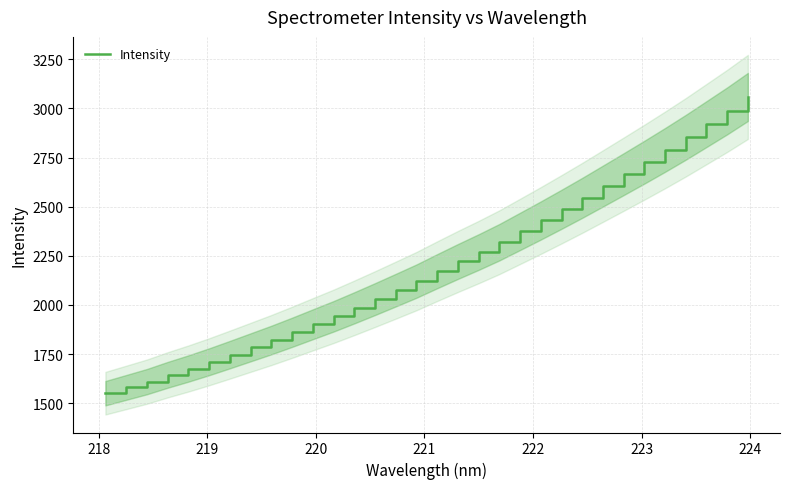

What is the difference between the maximum and minimum values?

1507.8